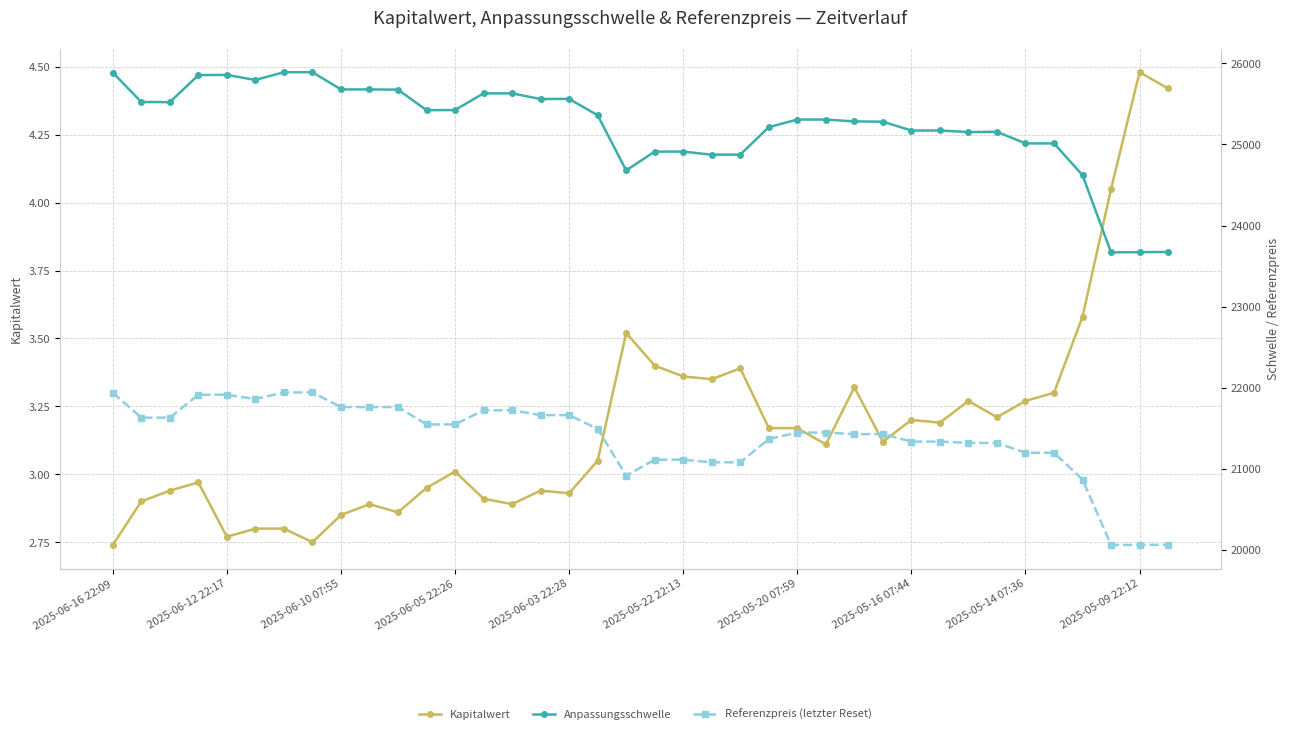

How many lines are shown in the chart?

3